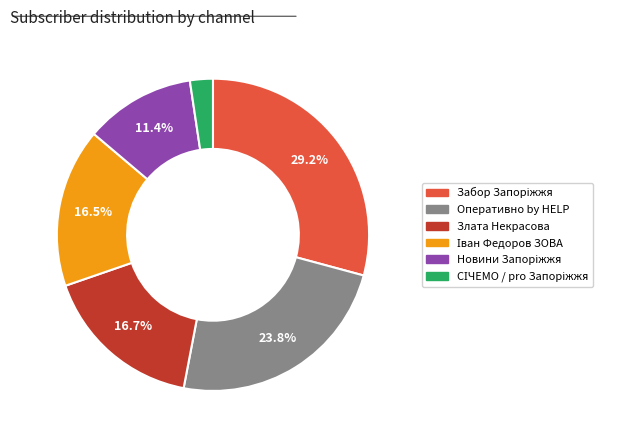

Is there any slice that represents more than half of the pie?

No